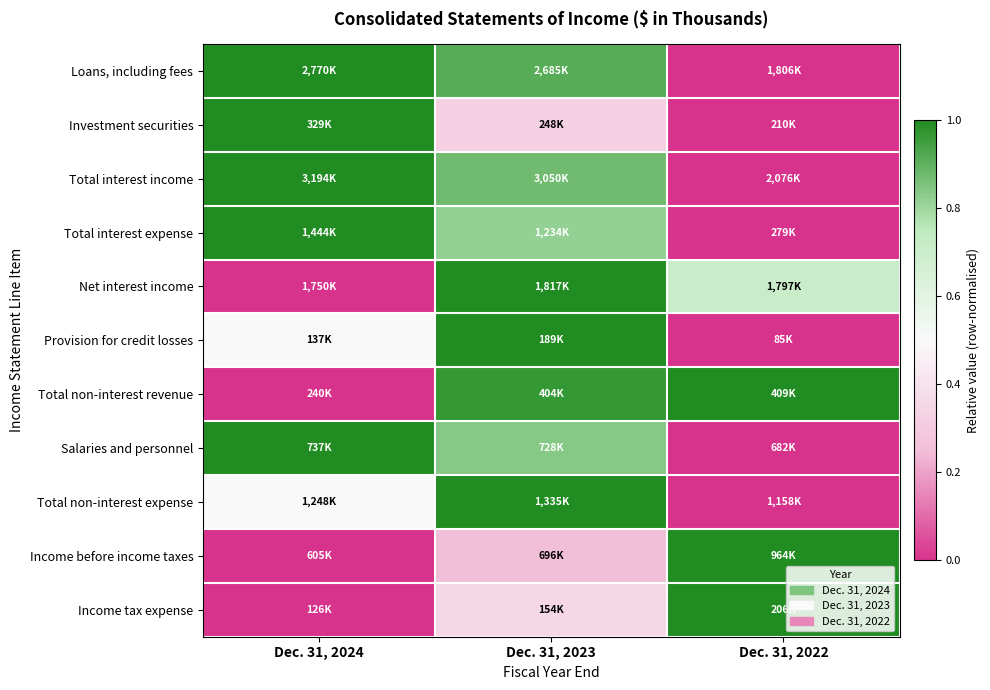

Reading left to right, what are all the values shown in this chart?

Loans, including fees: Dec. 31, 2024=1.0	Dec. 31, 2023=0.9	Dec. 31, 2022=0.0
Investment securities: Dec. 31, 2024=1.0	Dec. 31, 2023=0.3	Dec. 31, 2022=0.0
Total interest income: Dec. 31, 2024=1.0	Dec. 31, 2023=0.9	Dec. 31, 2022=0.0
Total interest expense: Dec. 31, 2024=1.0	Dec. 31, 2023=0.8	Dec. 31, 2022=0.0
Net interest income: Dec. 31, 2024=0.0	Dec. 31, 2023=1.0	Dec. 31, 2022=0.7
Provision for credit losses: Dec. 31, 2024=0.5	Dec. 31, 2023=1.0	Dec. 31, 2022=0.0
Total non-interest revenue: Dec. 31, 2024=0.0	Dec. 31, 2023=1.0	Dec. 31, 2022=1.0
Salaries and personnel: Dec. 31, 2024=1.0	Dec. 31, 2023=0.8	Dec. 31, 2022=0.0
Total non-interest expense: Dec. 31, 2024=0.5	Dec. 31, 2023=1.0	Dec. 31, 2022=0.0
Income before income taxes: Dec. 31, 2024=0.0	Dec. 31, 2023=0.3	Dec. 31, 2022=1.0
Income tax expense: Dec. 31, 2024=0.0	Dec. 31, 2023=0.4	Dec. 31, 2022=1.0